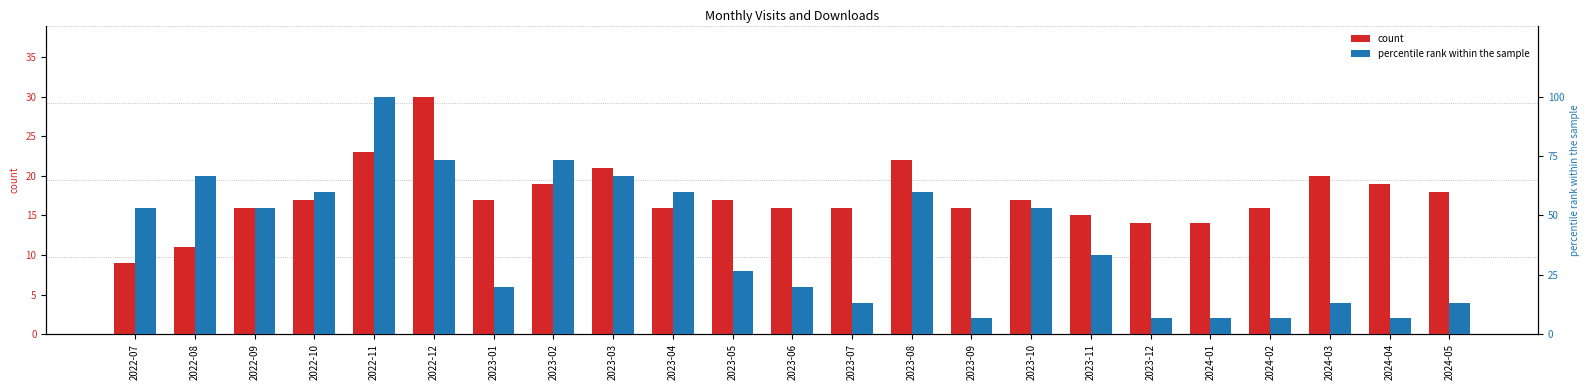

Between 2023-06 and 2024-03, which is larger?

2024-03